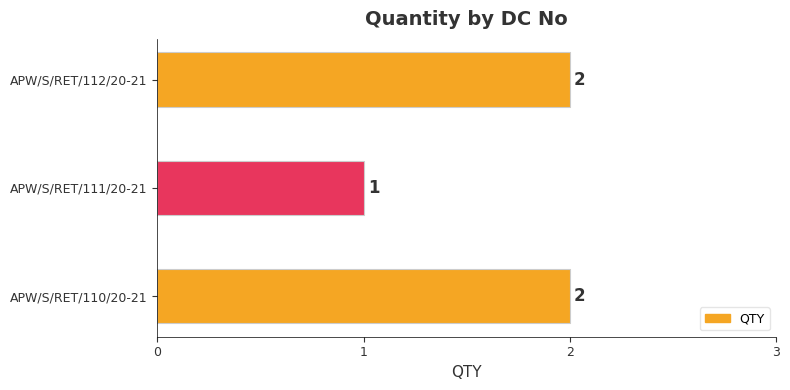

Does the chart contain any negative values?

No